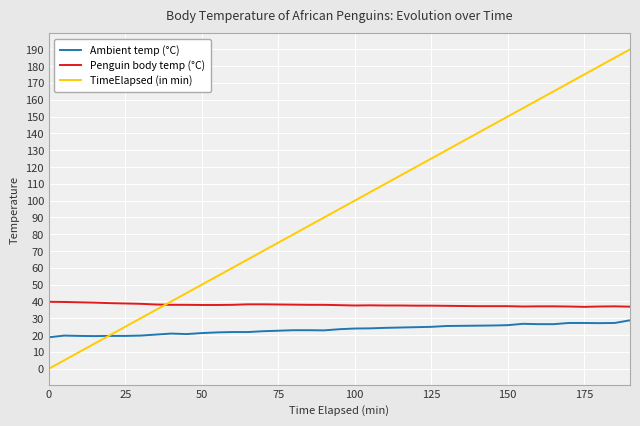

Which series has the largest total across all categories?

TimeElapsed (in min)